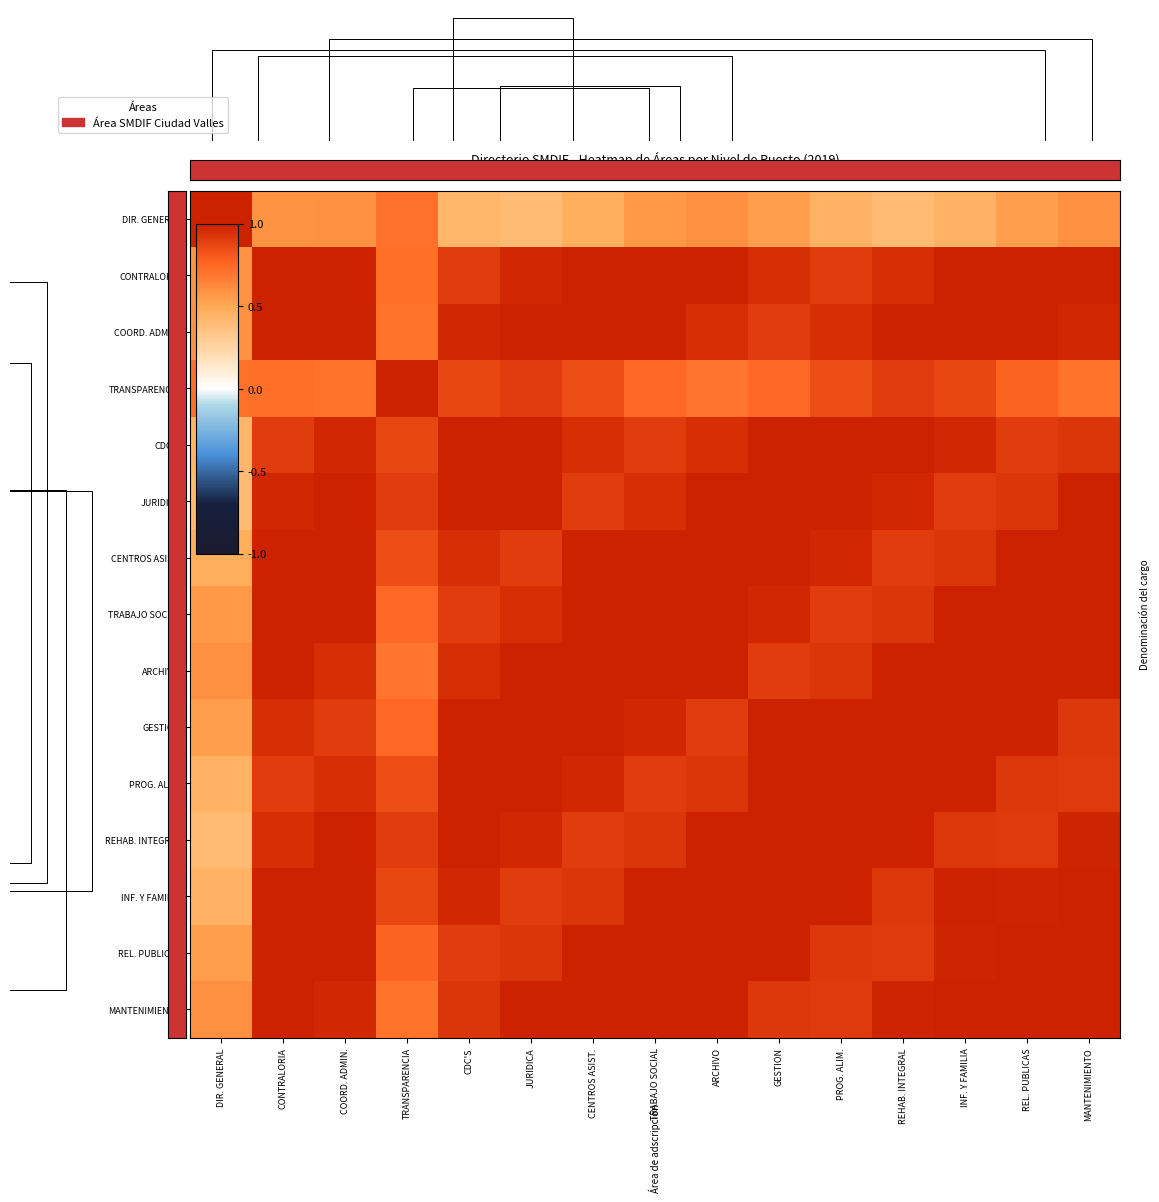

At which label does CENTROS ASIST. reach its minimum?

DIR. GENERAL